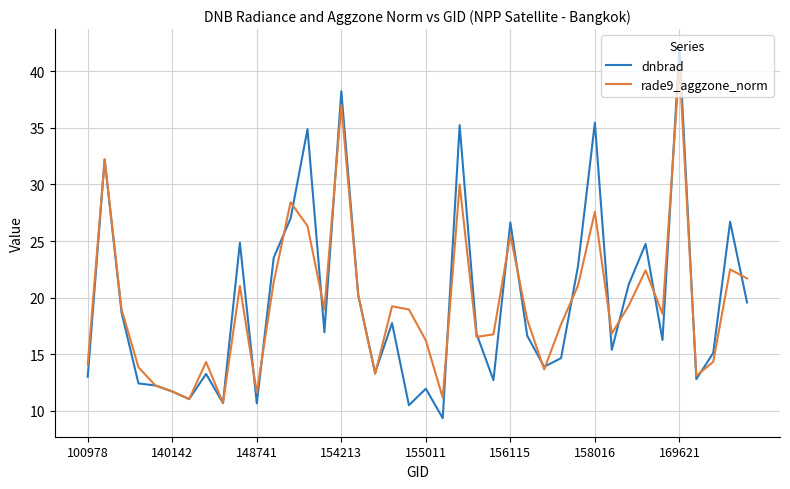

Does the chart have visible grid lines?

Yes